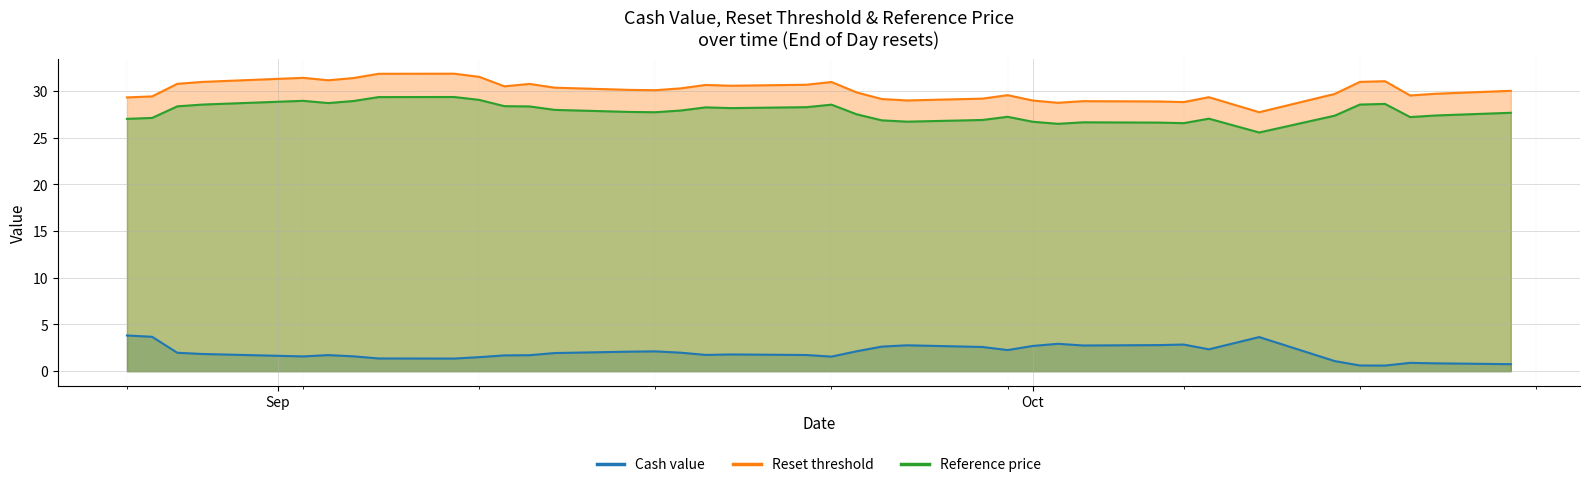

In Reset threshold, how many points are higher than both neighbors (excluding endpoints)?

9